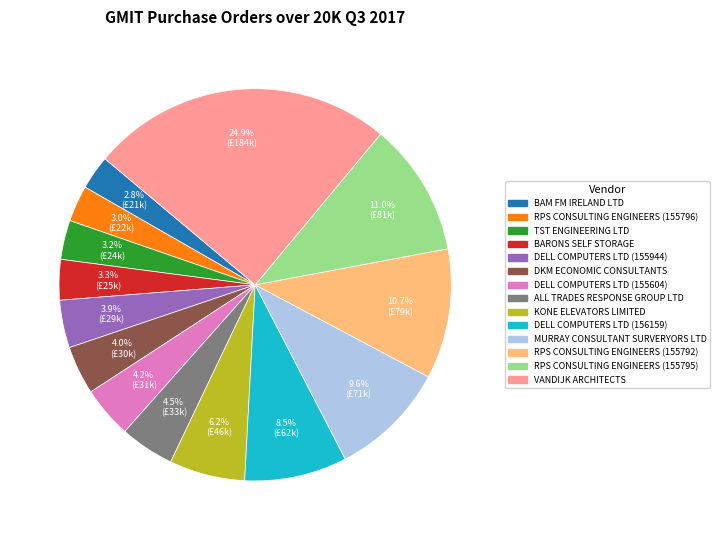

How many slices are in this pie chart?

14